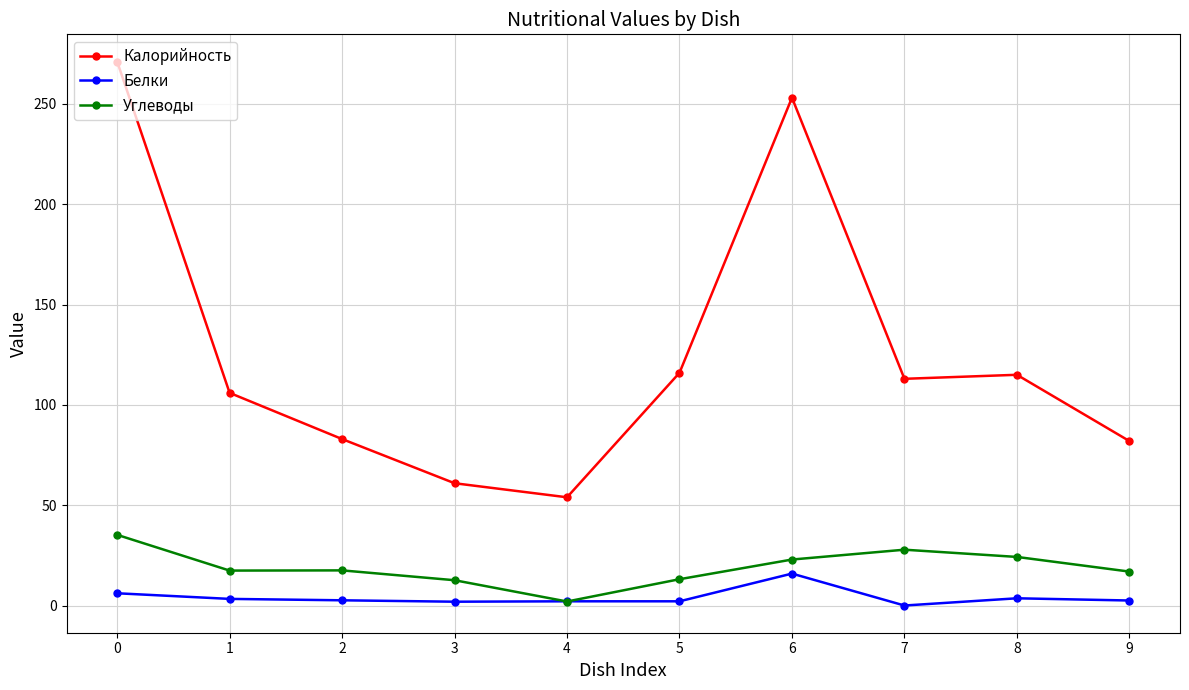

True or false: Калорийность and Белки cross at least once.

False